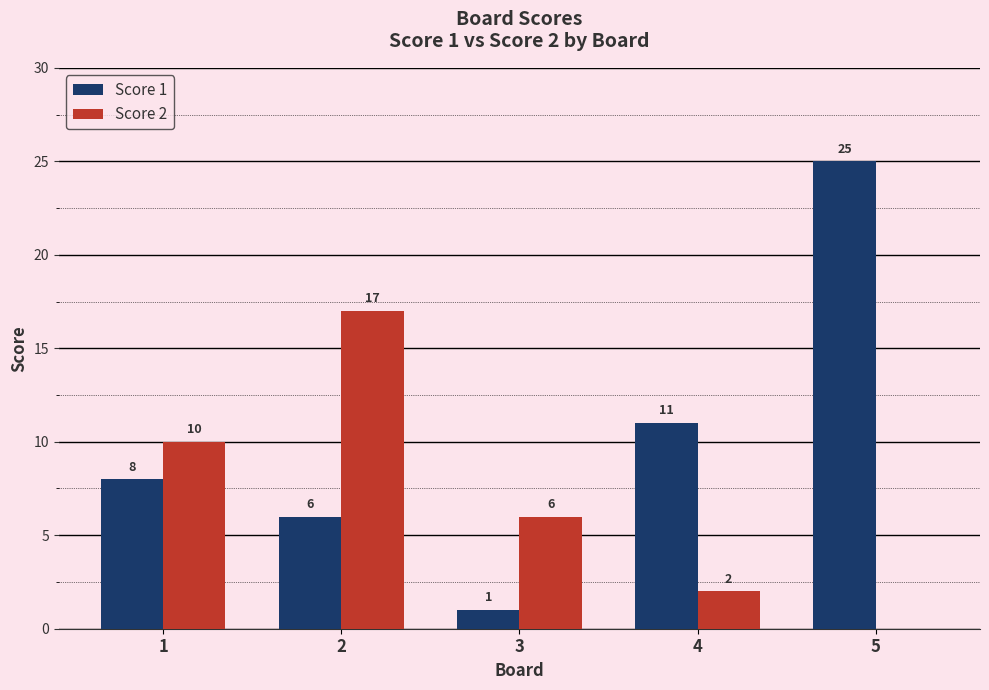

Which category has the highest value across all series?

5